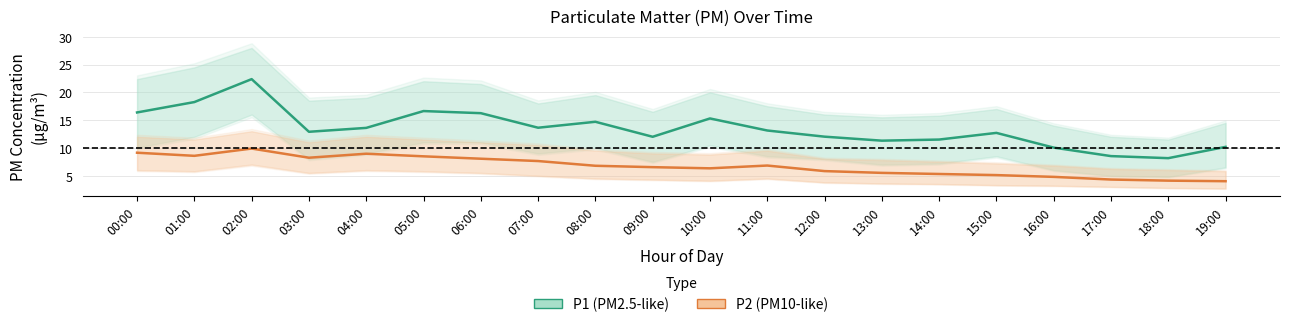

What is the sum of all P1 (PM2.5-like) values?

269.6